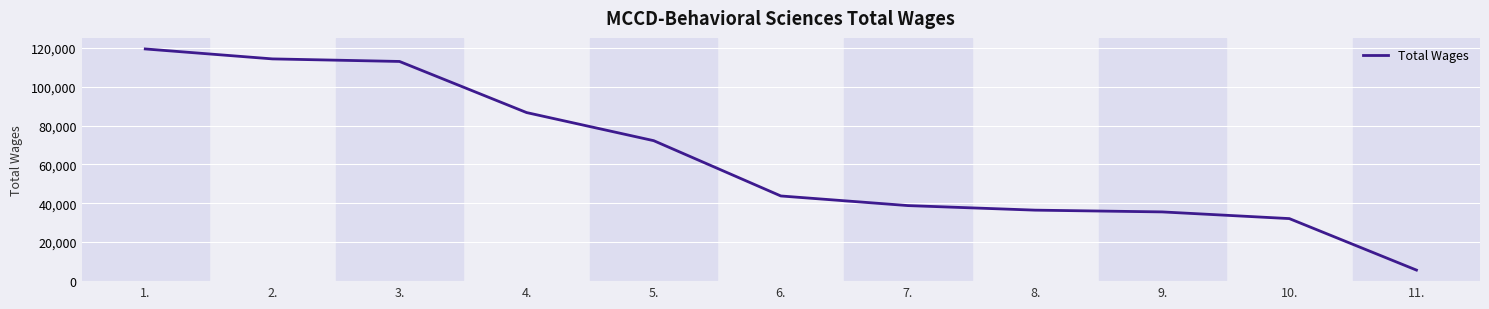

What is the change in value from 1. to 4.?

-32803